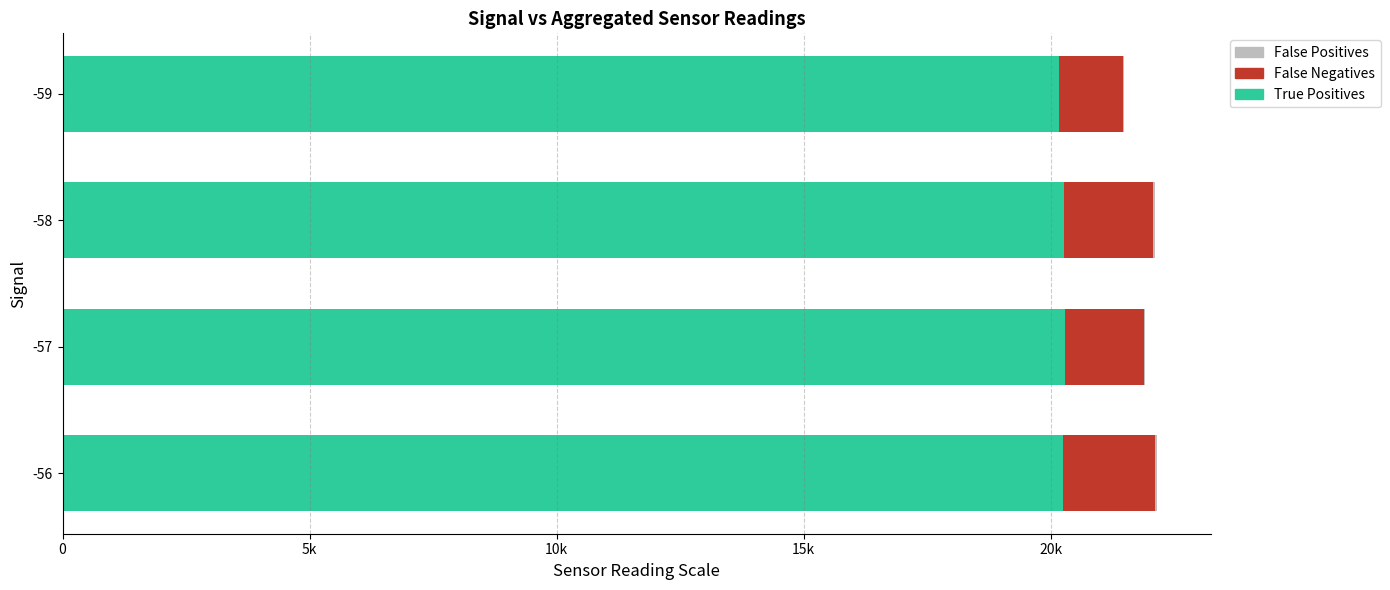

What is the difference between the second highest and minimum values in the False Negatives series?

531.5